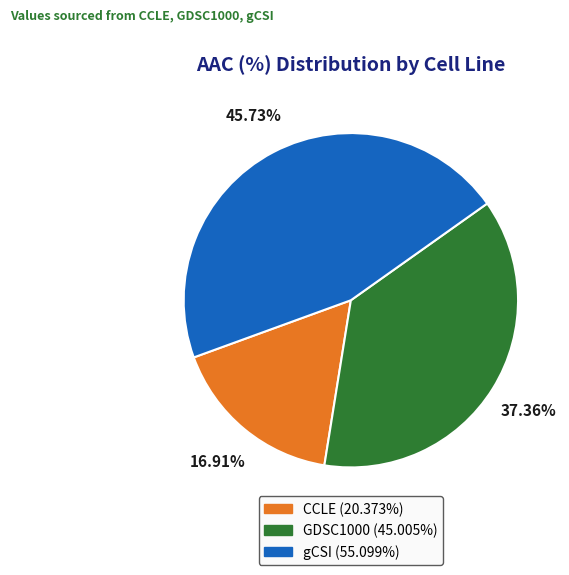

What percentage is the CCLE slice, to the nearest percent?

17%